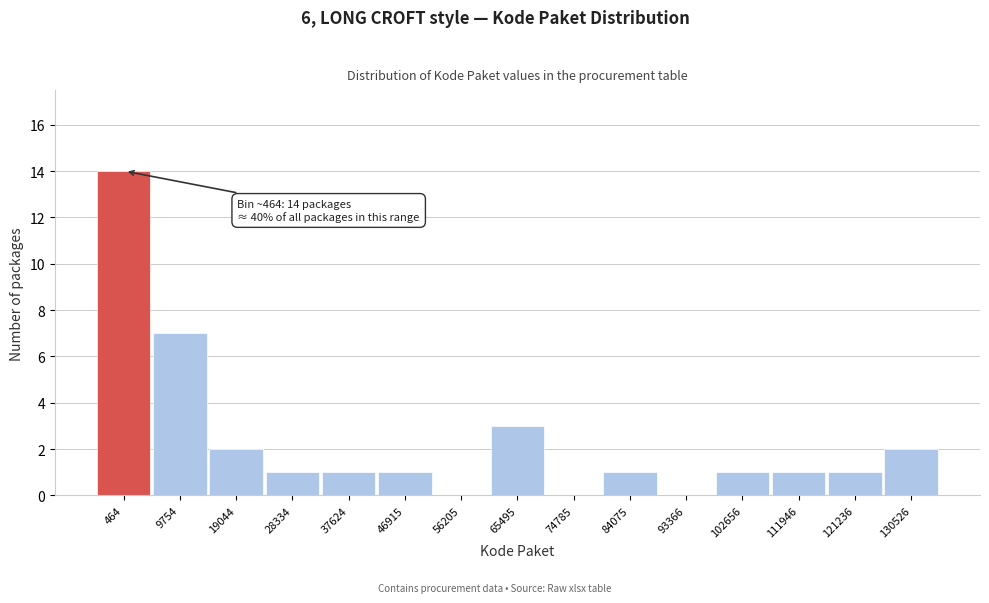

Reading left to right, list all the values displayed in this chart.

464=14	9754=7	19044=2	28334=1	37624=1	46915=1	56205=0	65495=3	74785=0	84075=1	93366=0	102656=1	111946=1	121236=1	130526=2